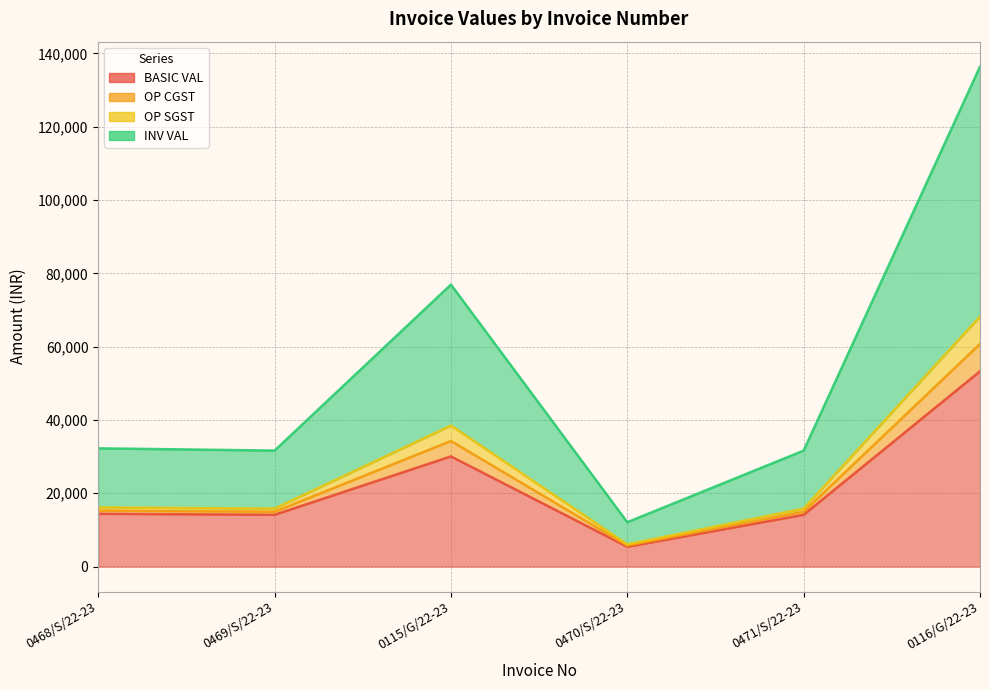

Which label corresponds to the largest value in the chart?

0116/G/22-23